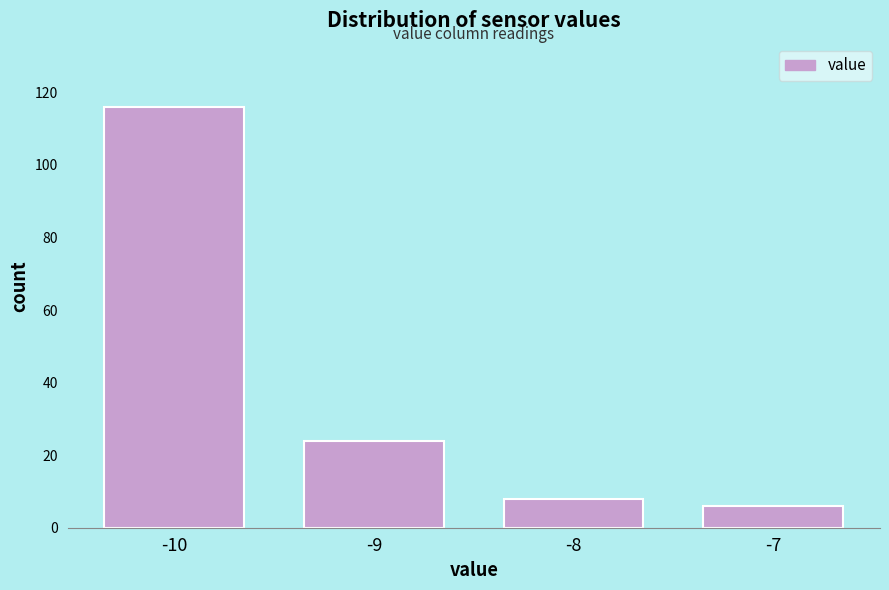

Reading left to right, transcribe this chart: for each bar, give the range it covers on the x-axis and its height. The values are not printed on the chart, so give them approximately, as read against the axis.

-10.5 to -9.5: 116
-9.5 to -8.5: 24
-8.5 to -7.5: 8
-7.5 to -6.5: 6